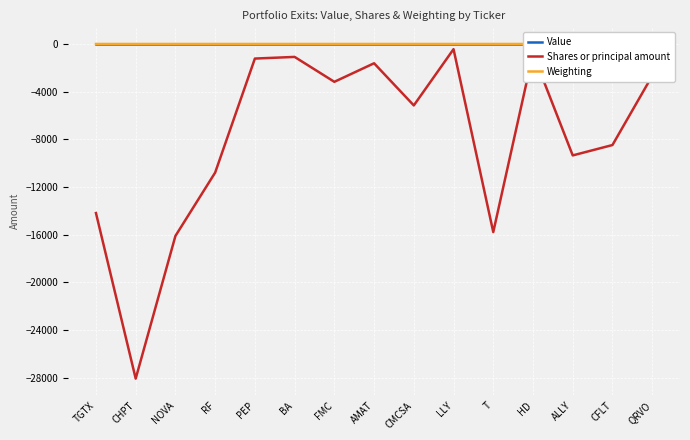

What is the average value of the Weighting series?

-0.3